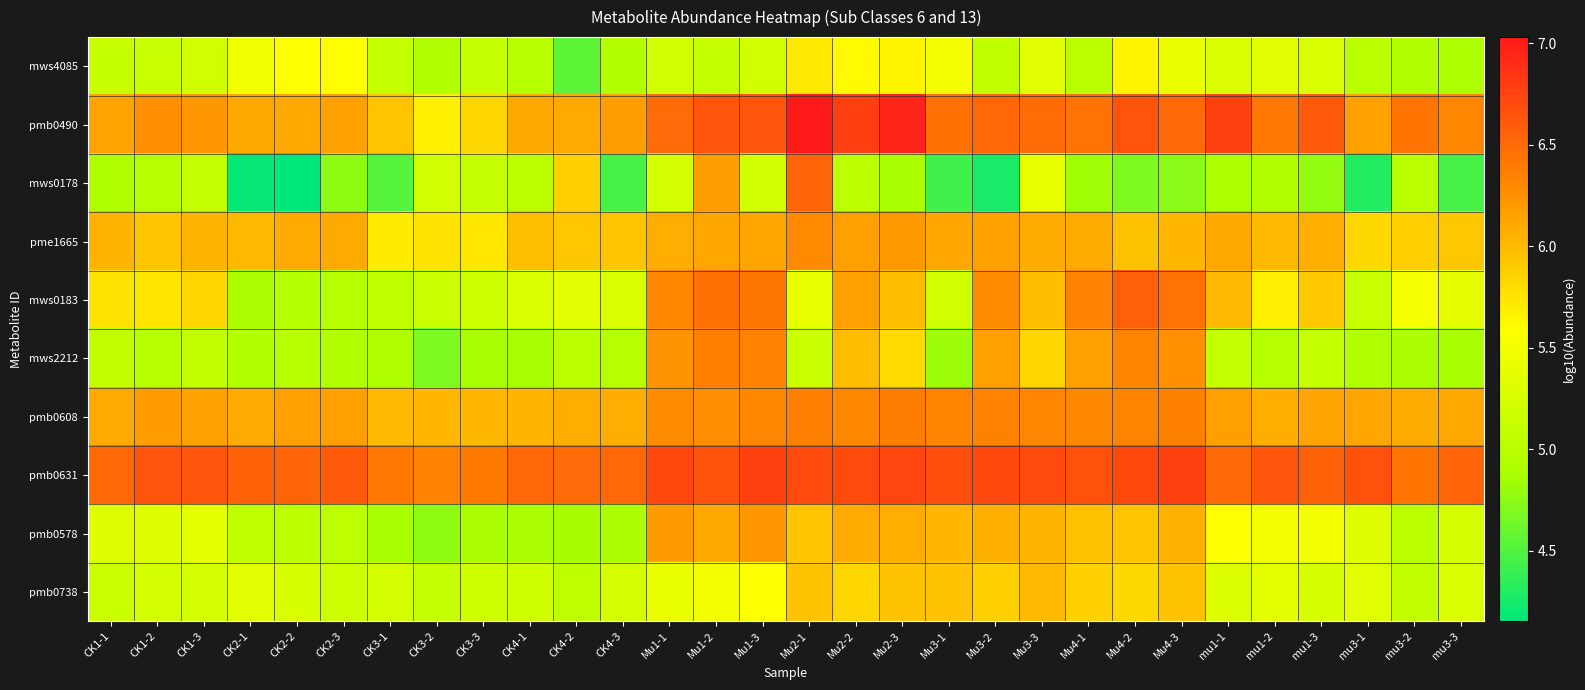

How many distinct data groups are displayed?

10